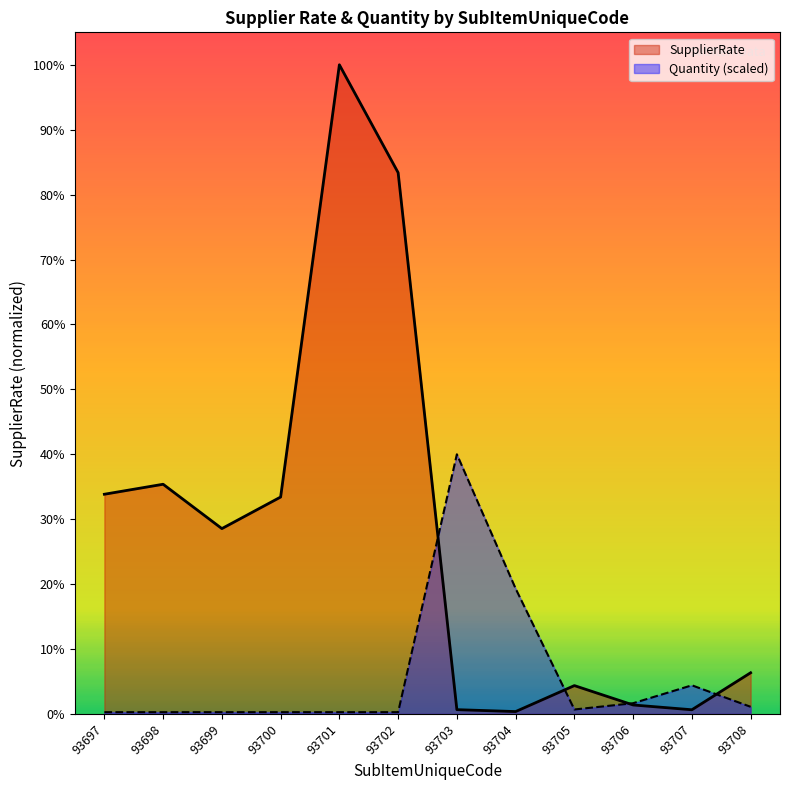

At which category does Quantity reach its first local peak?

93703